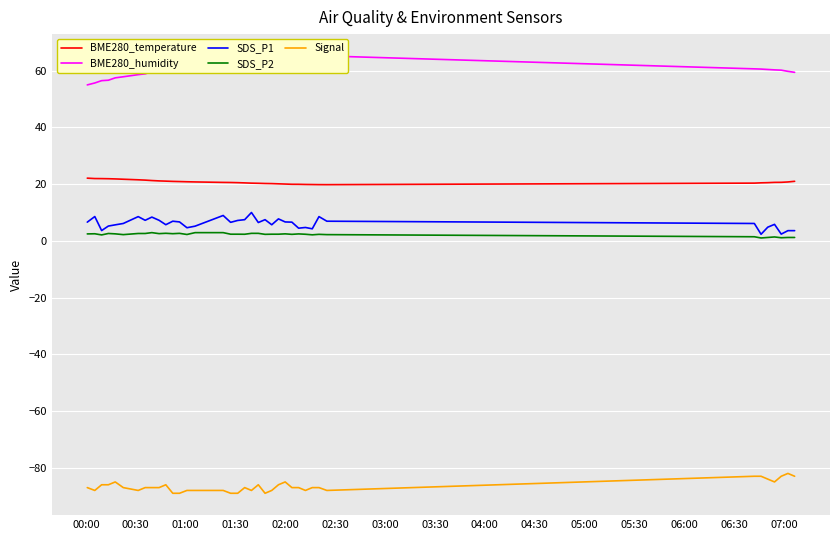

What is the value of the SDS_P2 point at the 28th from the left?

2.3